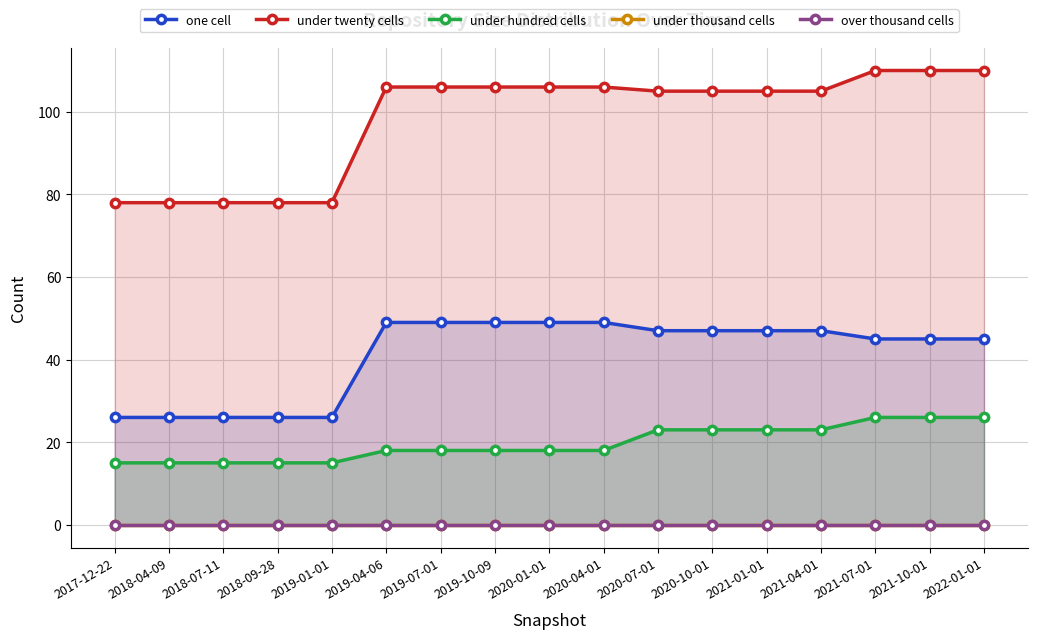

What is the difference between the under twenty cells values at 2021-10-01 and 2020-01-01?

4